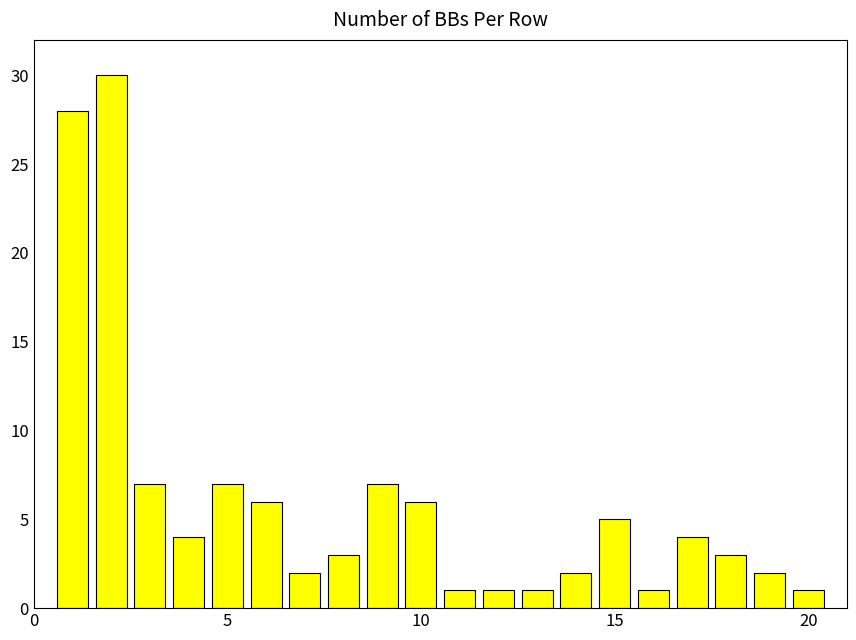

Count the number of data series in this chart.

1